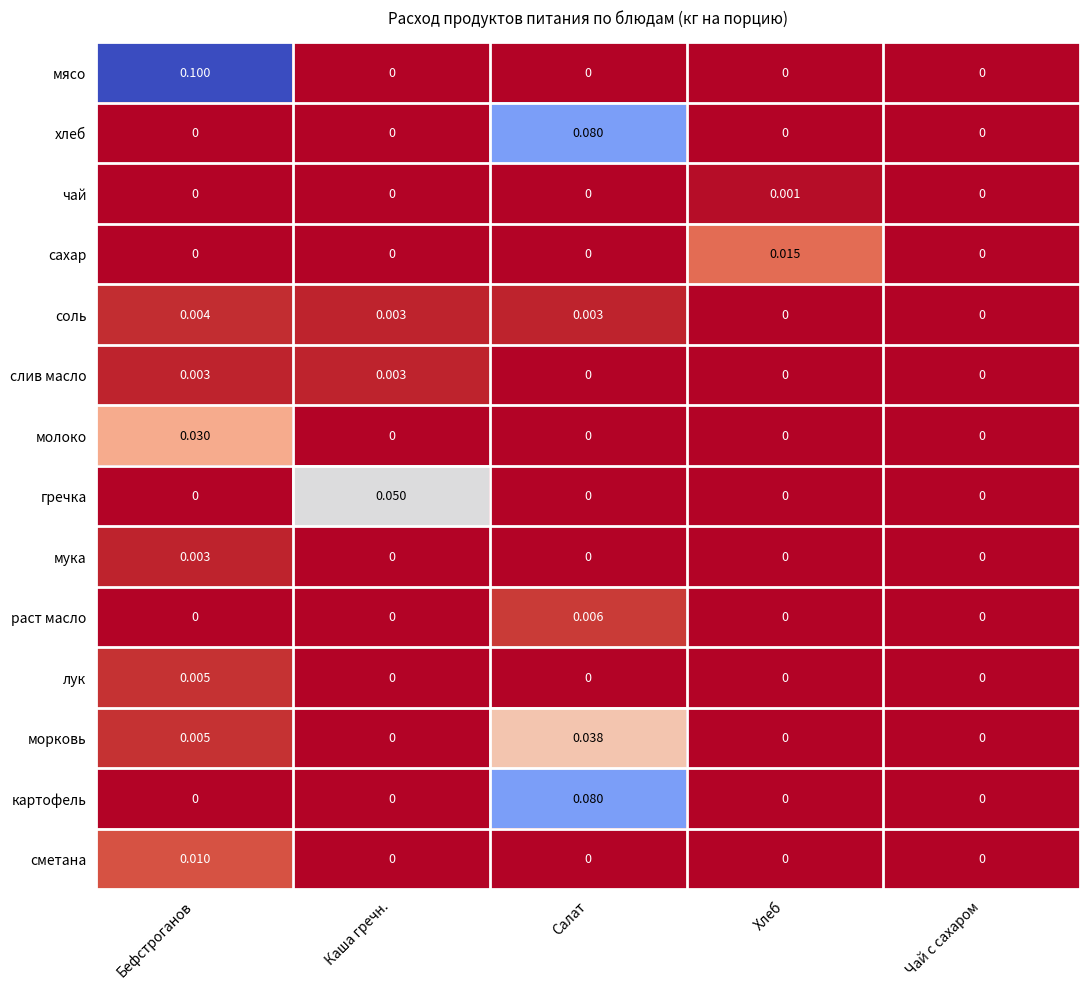

At which category is the sum across all series the highest?

Салат